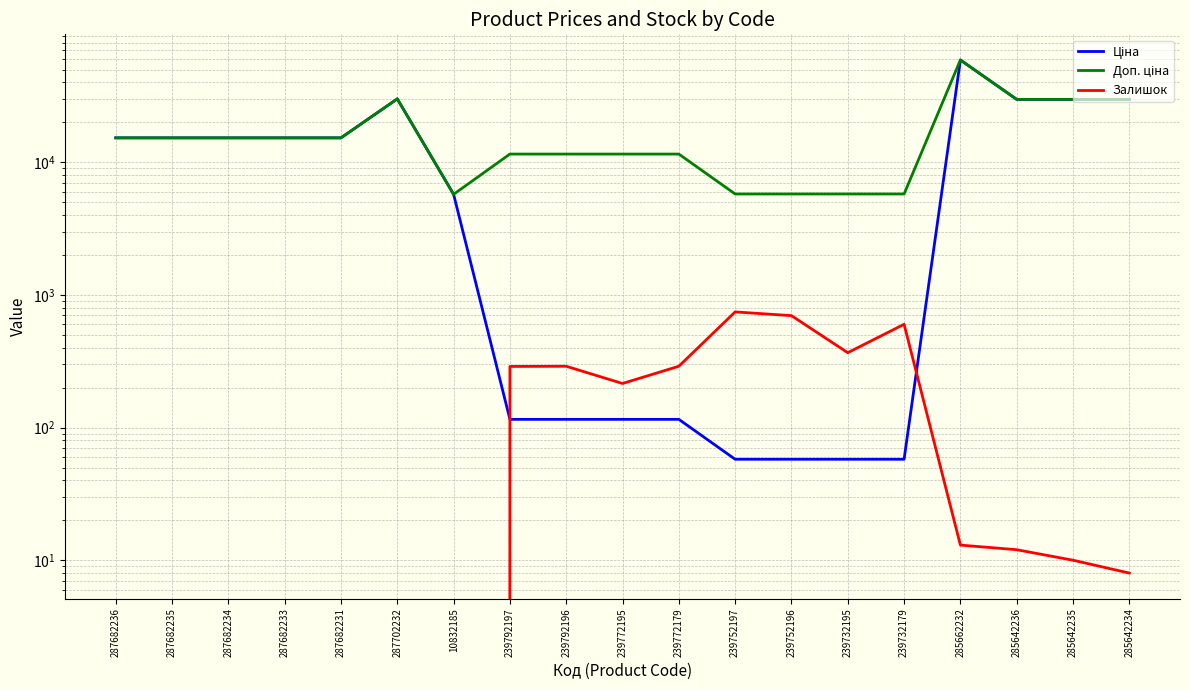

Is it true that Ціна equals 115.4 at 239792196?

True